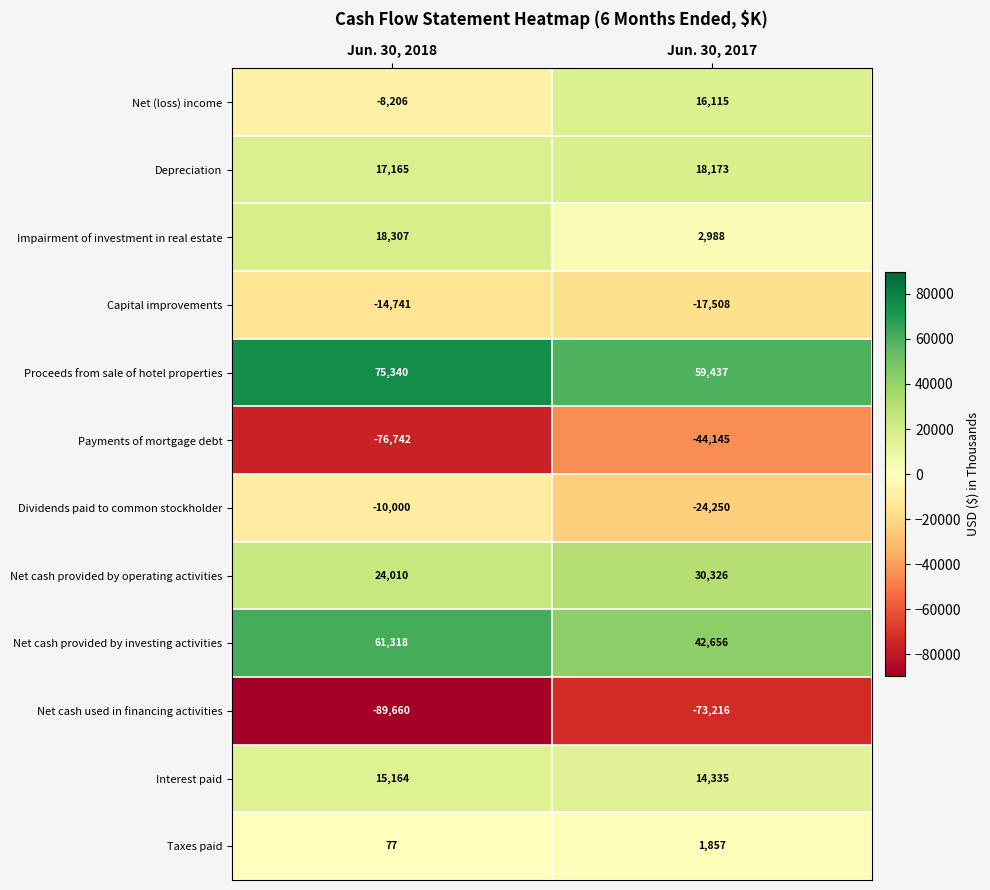

Reading left to right, what are all the values shown in this chart?

Net (loss) income: Jun. 30, 2018=-8206	Jun. 30, 2017=16115
Depreciation: Jun. 30, 2018=17165	Jun. 30, 2017=18173
Impairment of investment in real estate: Jun. 30, 2018=18307	Jun. 30, 2017=2988
Capital improvements: Jun. 30, 2018=-14741	Jun. 30, 2017=-17508
Proceeds from sale of hotel properties: Jun. 30, 2018=75340	Jun. 30, 2017=59437
Payments of mortgage debt: Jun. 30, 2018=-76742	Jun. 30, 2017=-44145
Dividends paid to common stockholder: Jun. 30, 2018=-10000	Jun. 30, 2017=-24250
Net cash provided by operating activities: Jun. 30, 2018=24010	Jun. 30, 2017=30326
Net cash provided by investing activities: Jun. 30, 2018=61318	Jun. 30, 2017=42656
Net cash used in financing activities: Jun. 30, 2018=-89660	Jun. 30, 2017=-73216
Interest paid: Jun. 30, 2018=15164	Jun. 30, 2017=14335
Taxes paid: Jun. 30, 2018=77	Jun. 30, 2017=1857